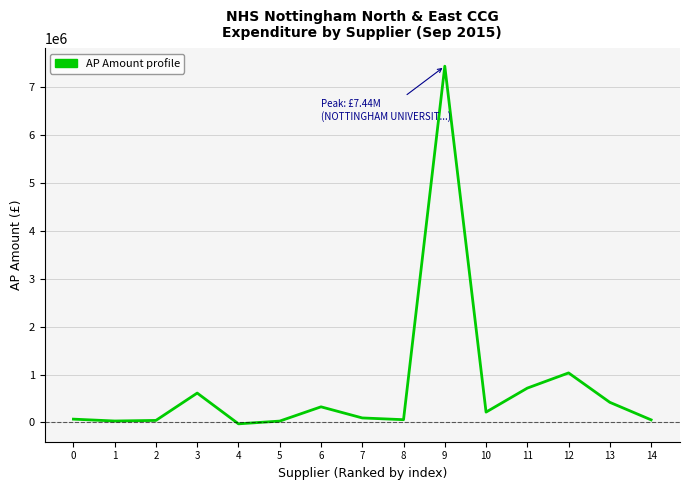

What is the difference between the maximum and minimum values?

7472247.0